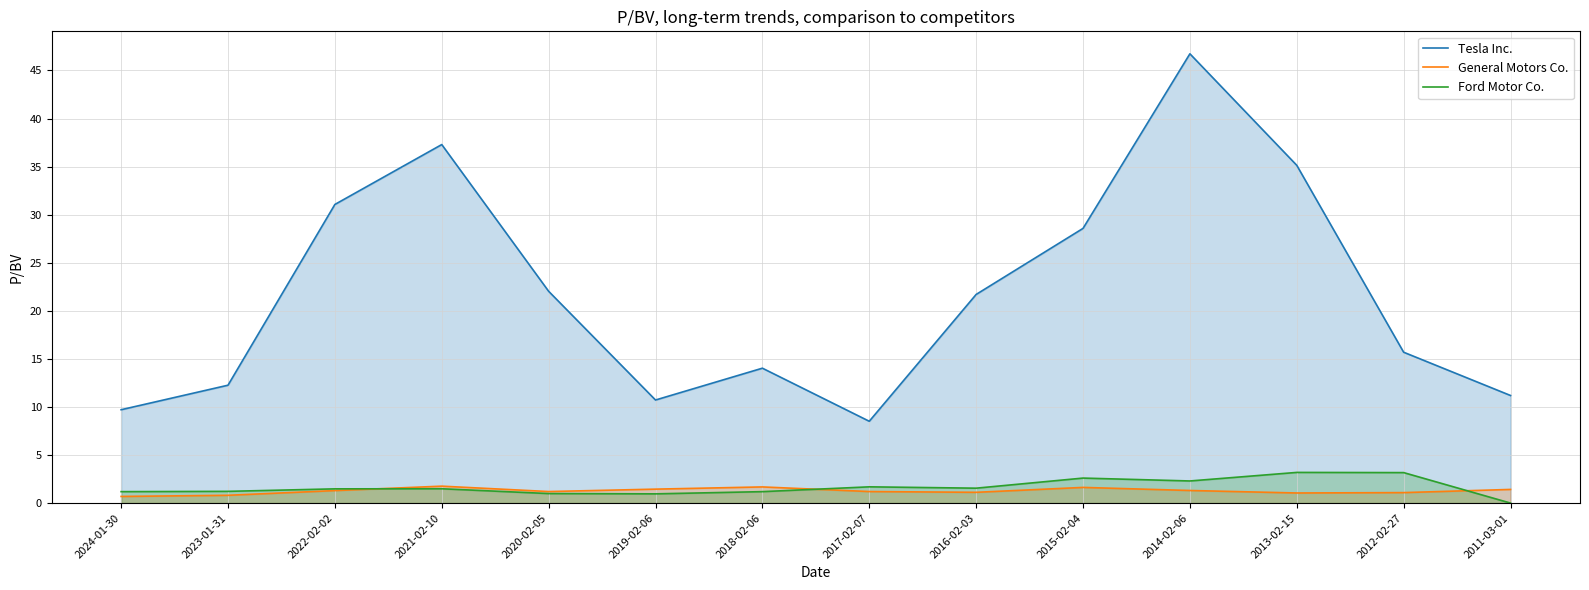

Reading left to right, what are all the values shown in this chart?

Tesla Inc.: 2024-01-30=9.7	2023-01-31=12.3	2022-02-02=31.1	2021-02-10=37.3	2020-02-05=22.0	2019-02-06=10.7	2018-02-06=14.0	2017-02-07=8.5	2016-02-03=21.7	2015-02-04=28.6	2014-02-06=46.7	2013-02-15=35.1	2012-02-27=15.7	2011-03-01=11.2
General Motors Co.: 2024-01-30=0.7	2023-01-31=0.8	2022-02-02=1.3	2021-02-10=1.8	2020-02-05=1.2	2019-02-06=1.4	2018-02-06=1.7	2017-02-07=1.2	2016-02-03=1.1	2015-02-04=1.6	2014-02-06=1.3	2013-02-15=1.1	2012-02-27=1.1	2011-03-01=1.4
Ford Motor Co.: 2024-01-30=1.2	2023-01-31=1.2	2022-02-02=1.5	2021-02-10=1.5	2020-02-05=1.0	2019-02-06=1.0	2018-02-06=1.2	2017-02-07=1.7	2016-02-03=1.6	2015-02-04=2.6	2014-02-06=2.3	2013-02-15=3.2	2012-02-27=3.2	2011-03-01=0.0